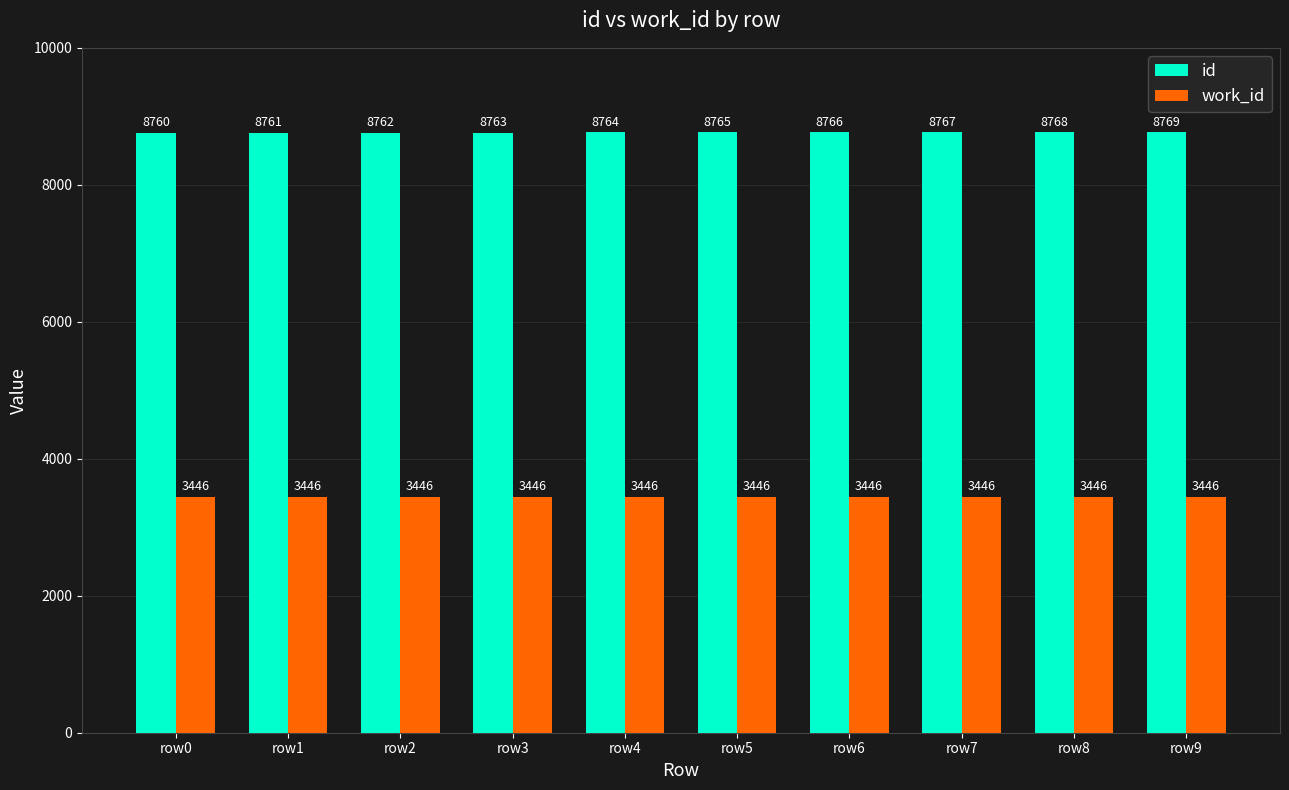

What is the difference between the highest and lowest values at row0?

5314